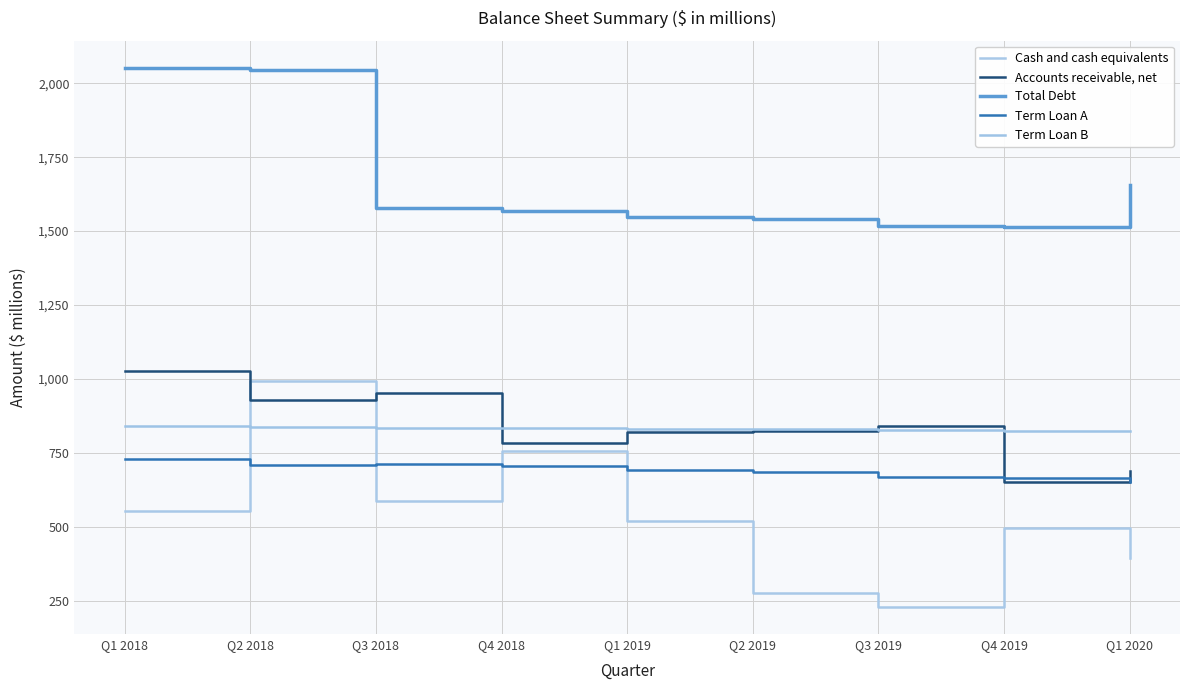

Does the chart display data point markers on the line(s)?

No